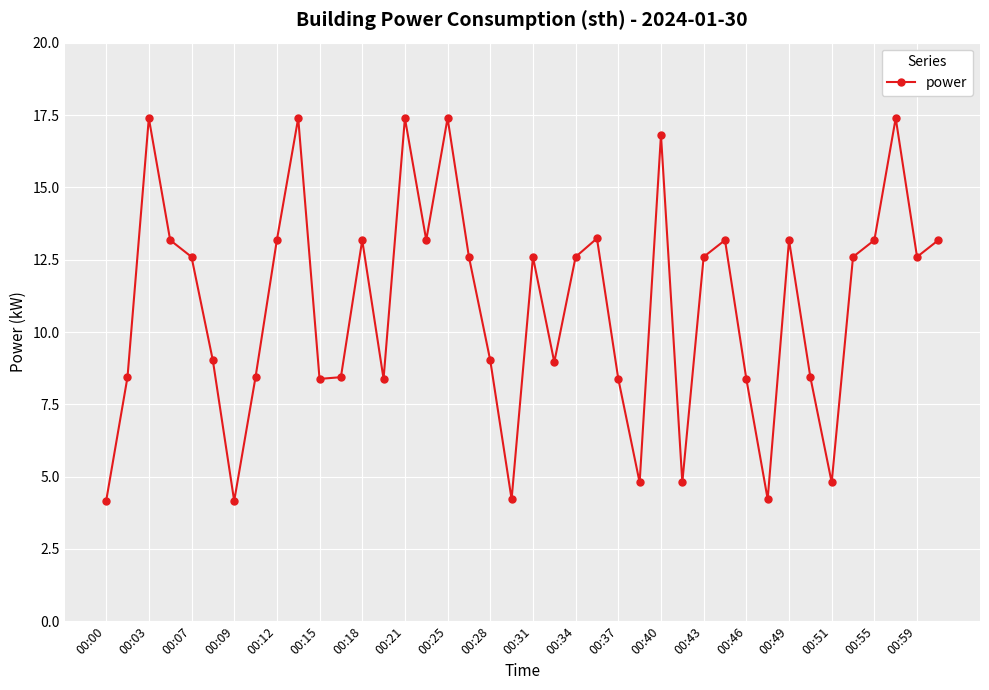

What is the value of the 20th point from the left?

4.2